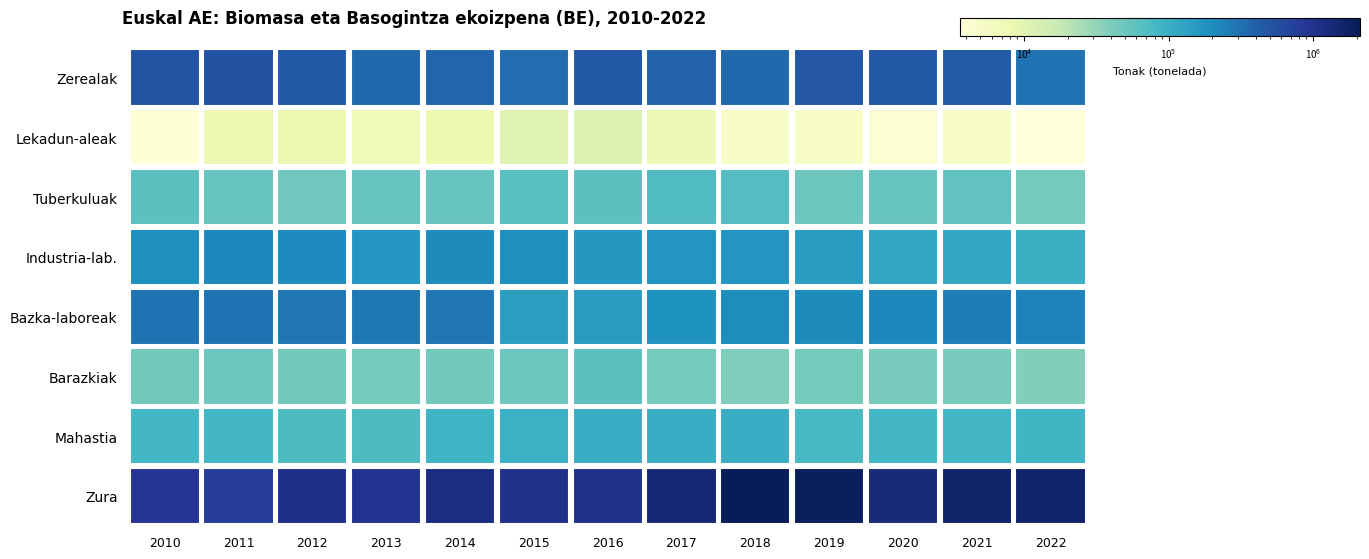

Which category has the lowest value across all series?

2022